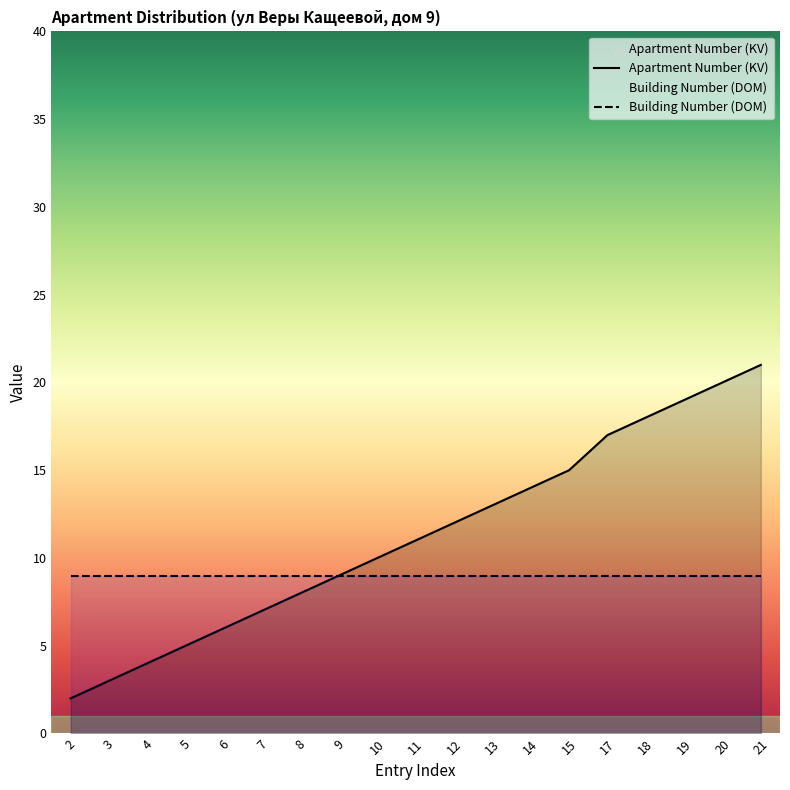

Is it true that the value at 5 is 8?

False